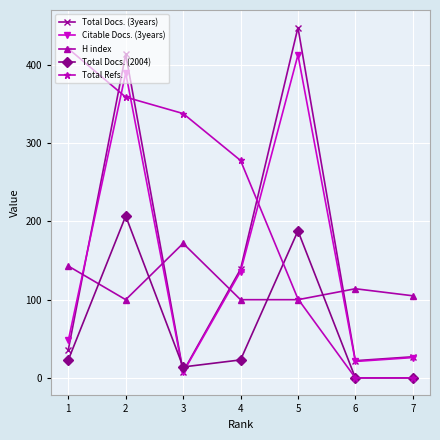

Which series has the largest total across all categories?

Total Refs.